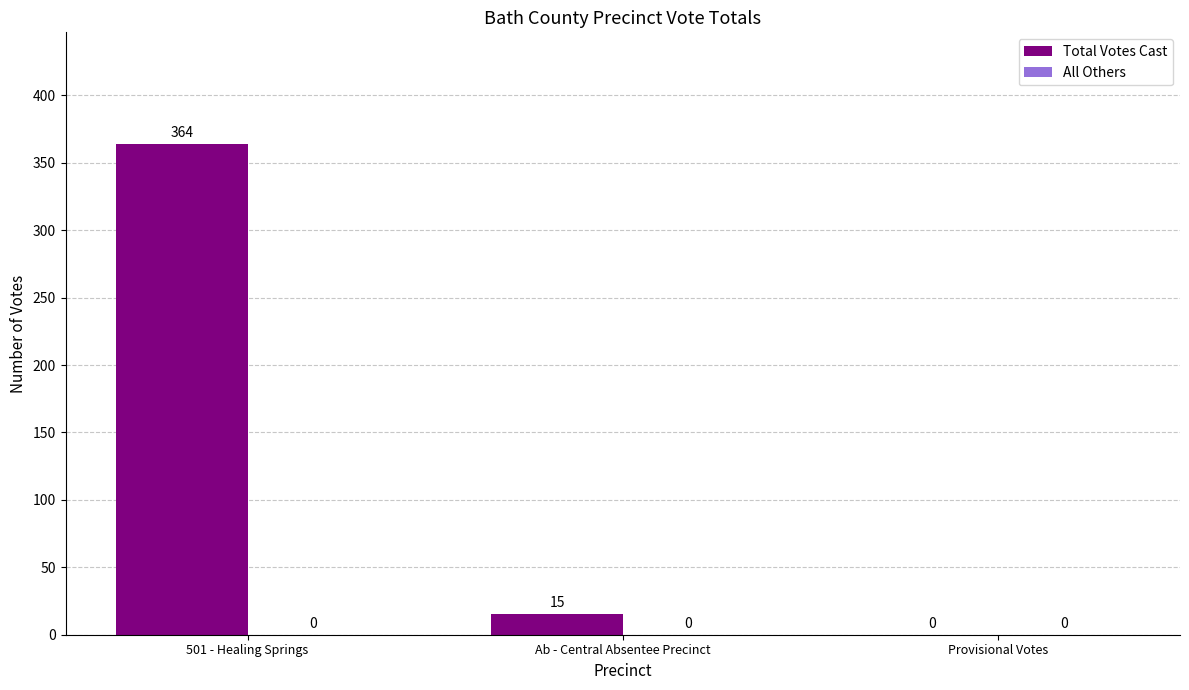

What is the sum of the values at 501 - Healing Springs and Provisional Votes?

364